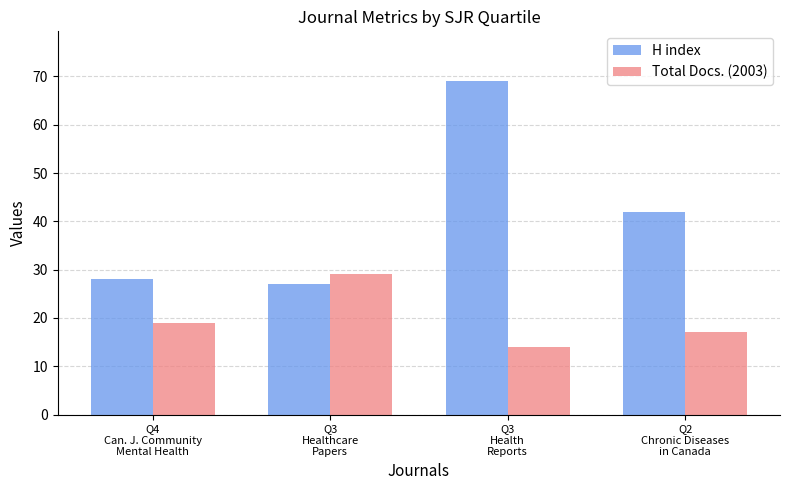

Count the number of data series in this chart.

2